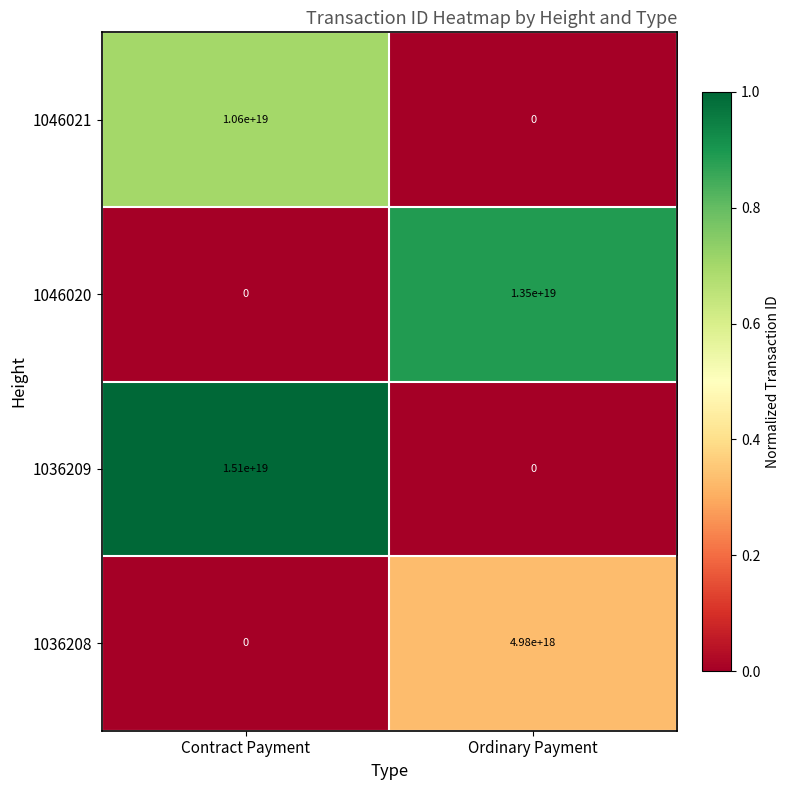

Rank the series by their average value, from highest to lowest.

1036209, 1046020, 1046021, 1036208